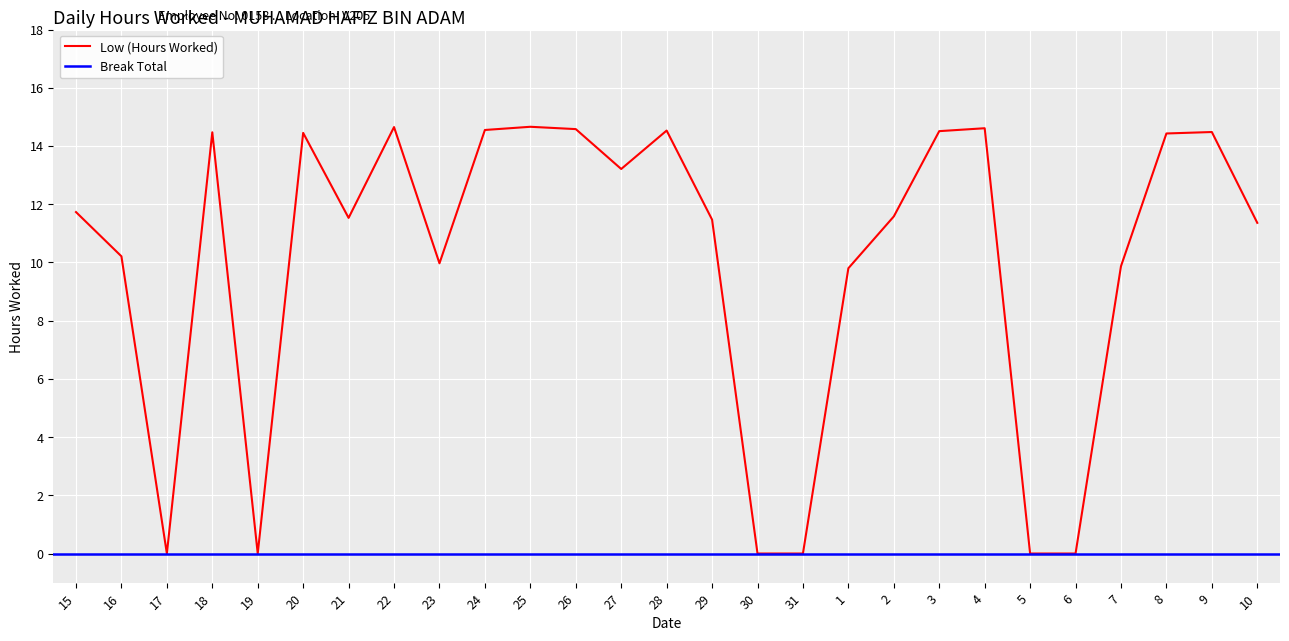

What is the label of the 20th point from the left?

3